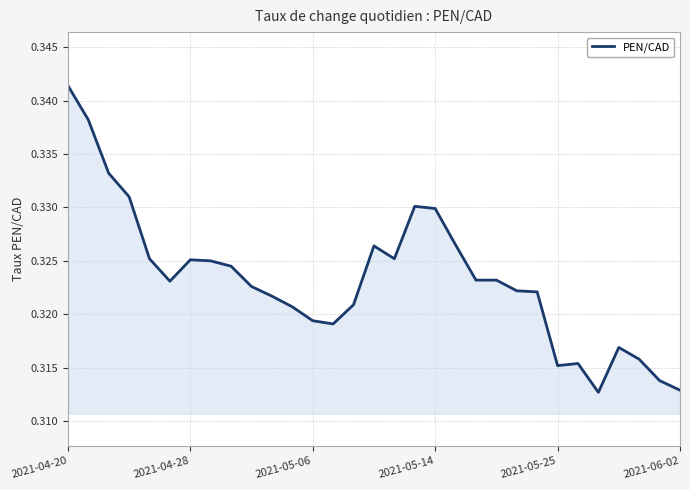

What is the value of the 10th point from the left?

0.3